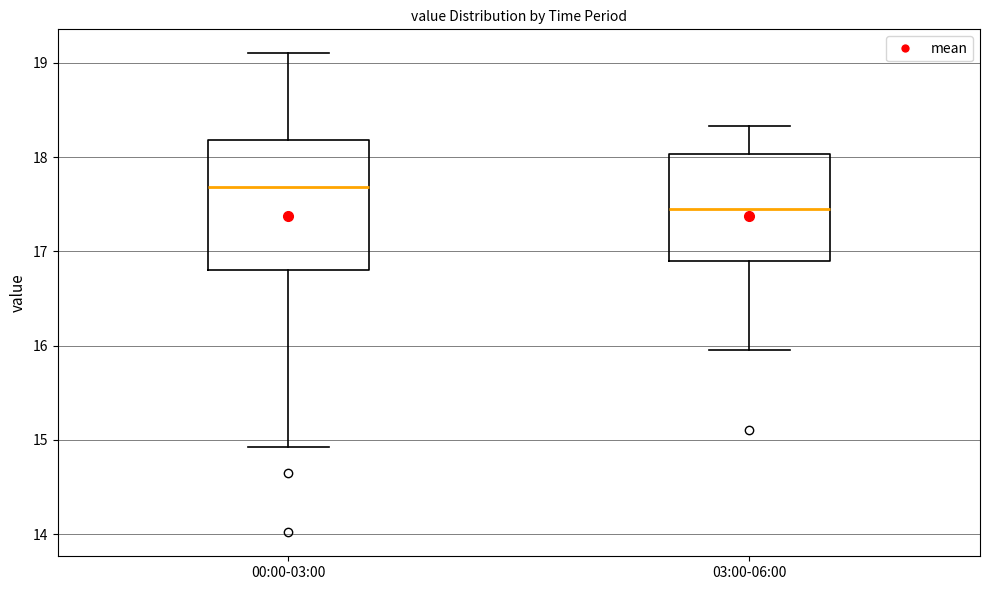

Reading left to right, transcribe this box plot: for each box, give where its median line is, the range the box spans, and where its two whiskers end, as read against the y-axis. The values are not printed on the chart, so give them approximately, as read against the axis.

00:00-03:00: median 17.7, box 16.8 to 18.2, whiskers 14.9 to 19.1
03:00-06:00: median 17.5, box 16.9 to 18.0, whiskers 16.0 to 18.3